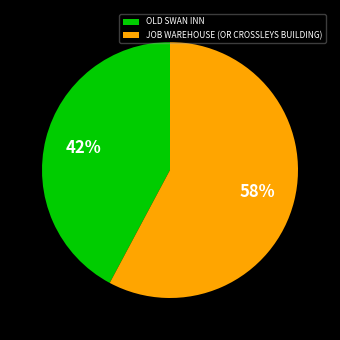

Do OLD SWAN INN and JOB WAREHOUSE (OR CROSSLEYS BUILDING) together represent more than half of the pie?

Yes